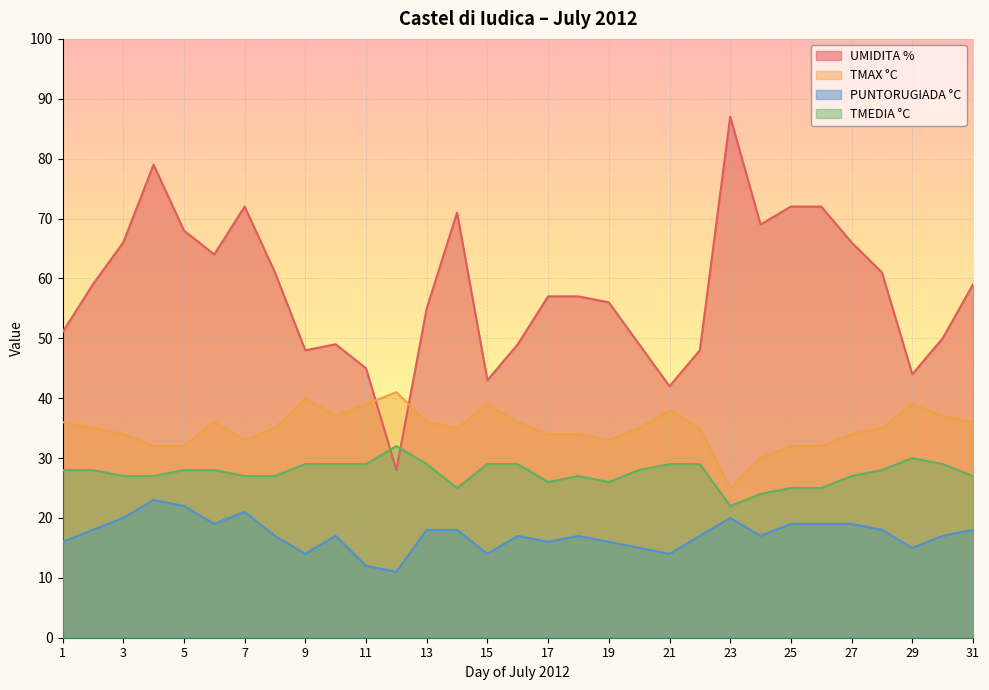

Between 11 and 19, which series saw the biggest shift?

UMIDITA %